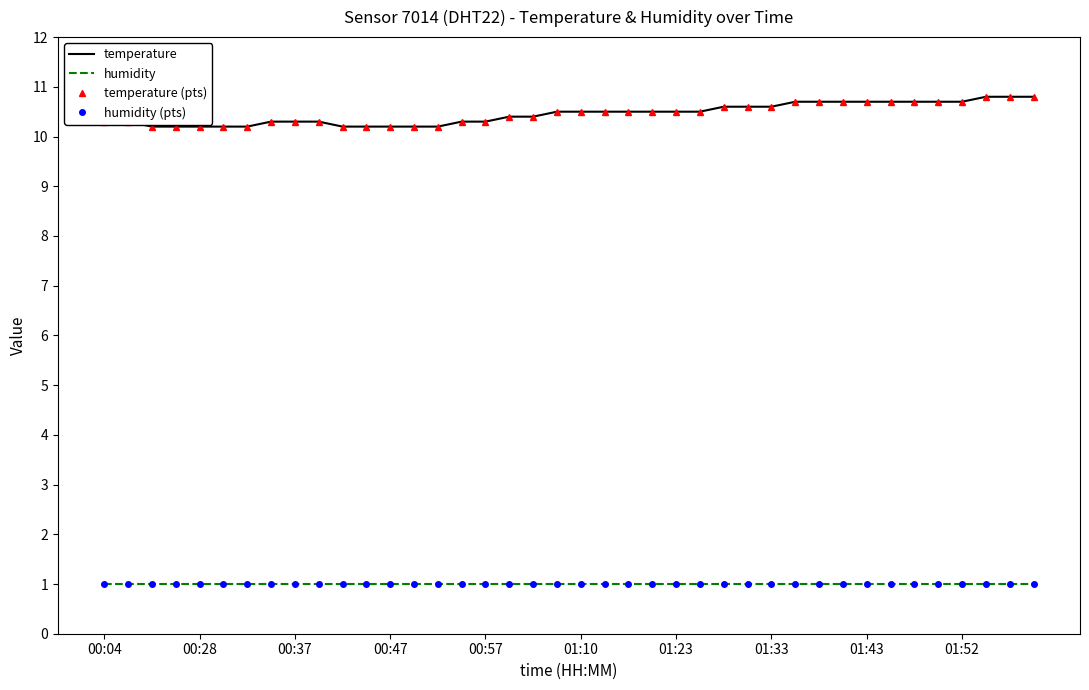

At which category is the sum across all series the highest?

37